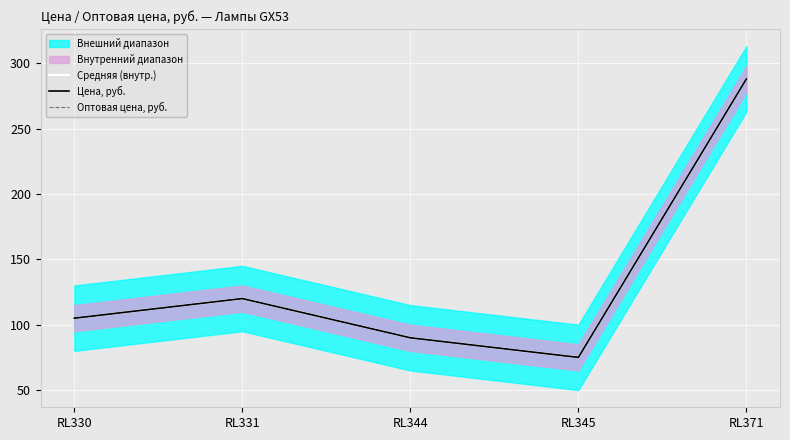

Is it true that Средняя (внутр.) equals 90 at RL344?

True